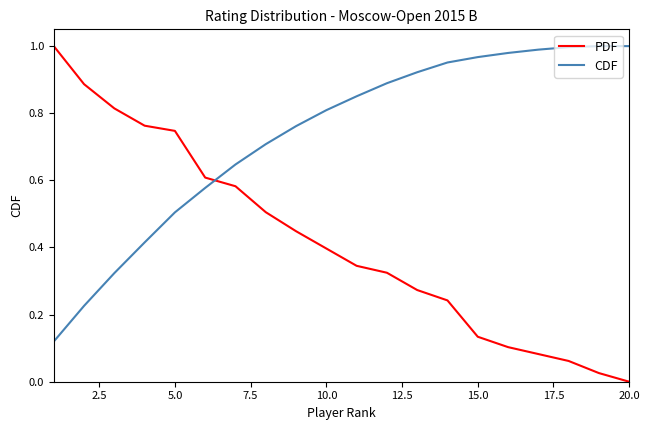

True or false: CDF and PDF intersect in this chart.

True